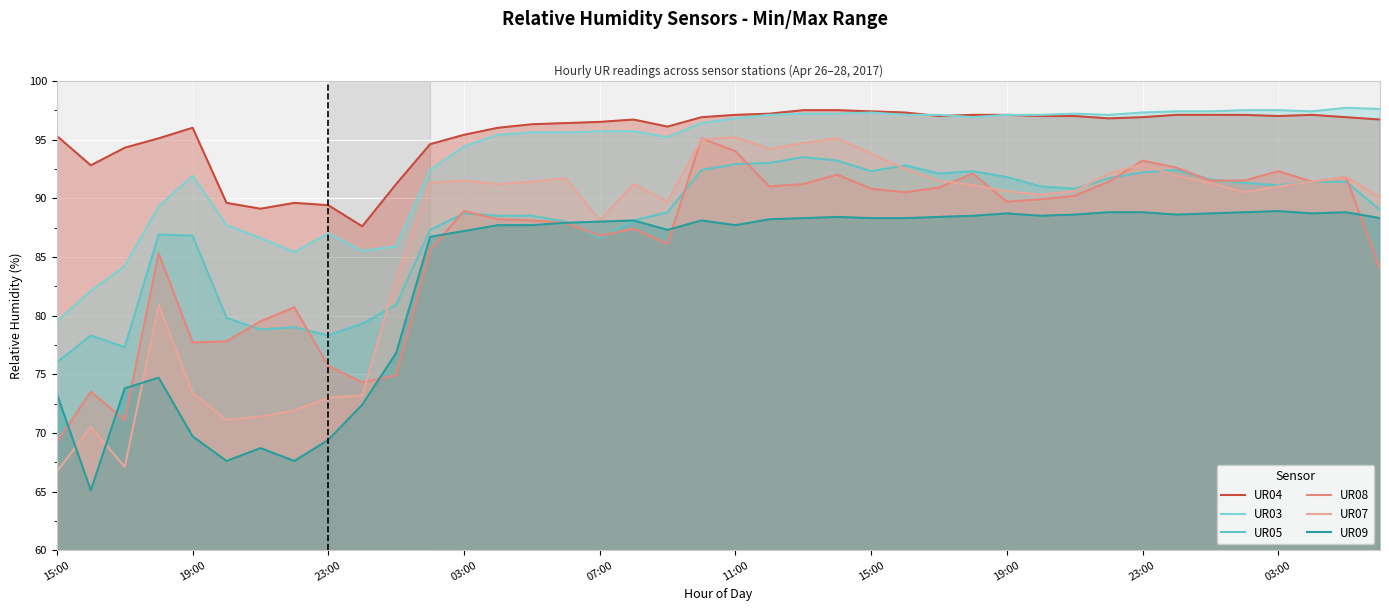

What is the spread (max minus min) of values at 27?

8.6